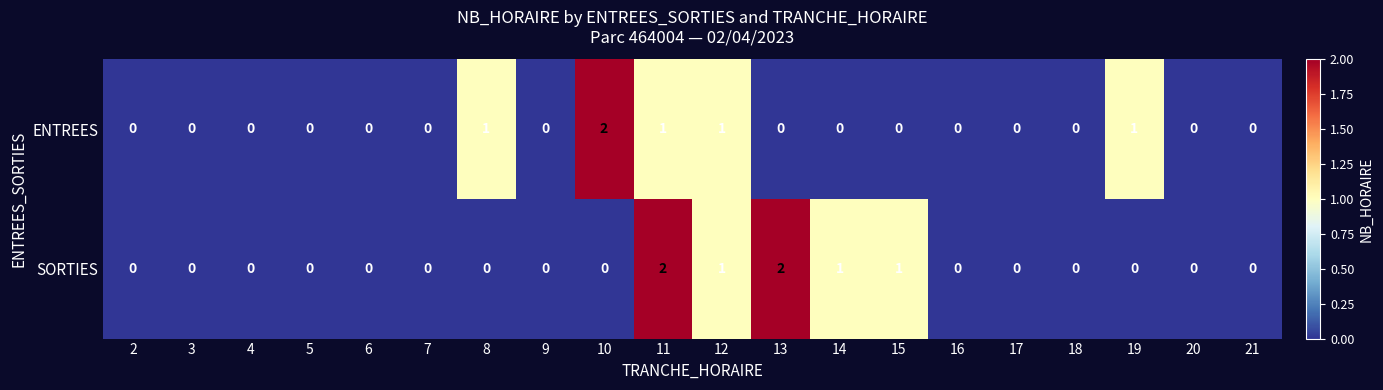

At which category is the sum across all series the highest?

11